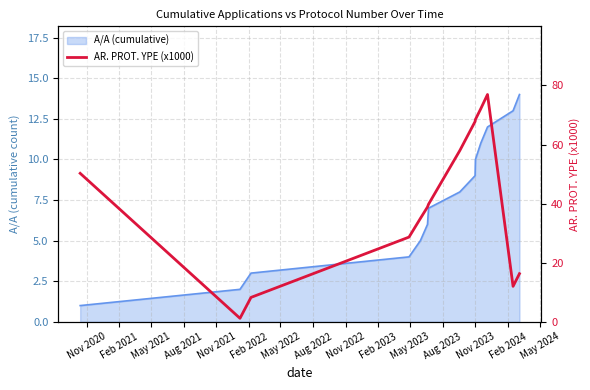

How many lines are shown in the chart?

1